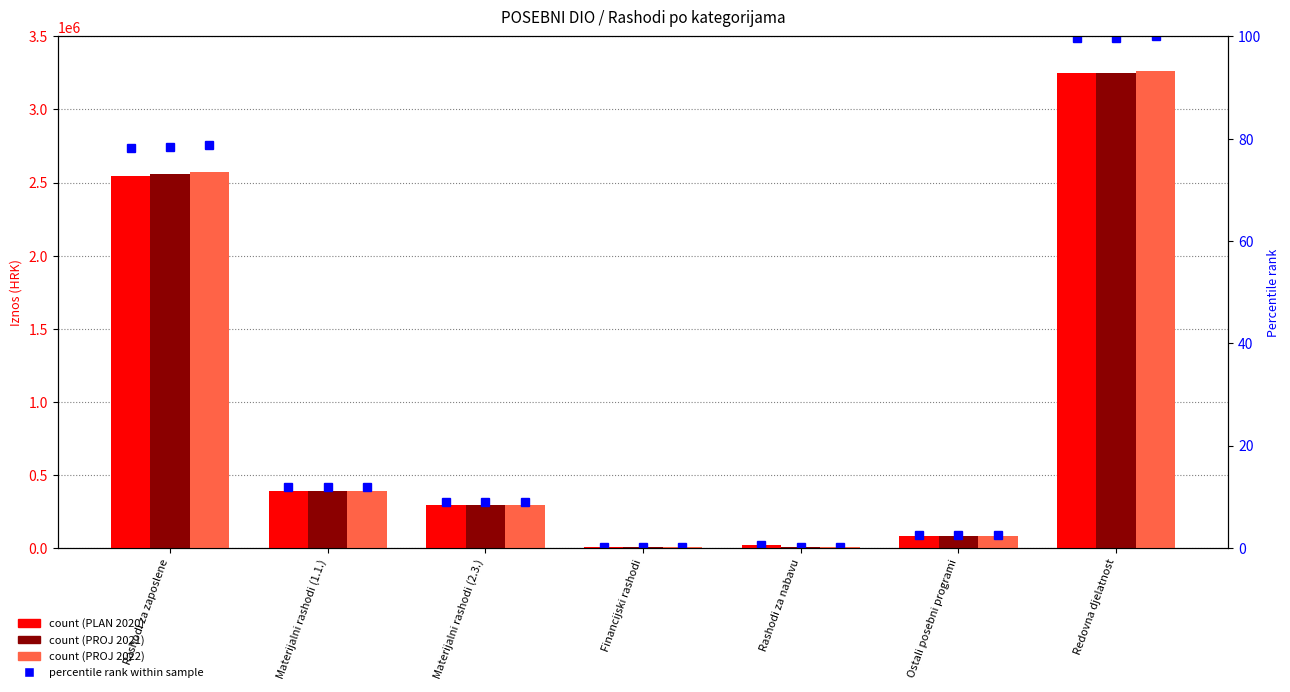

Where does the PROJEKCIJA 2022 series first go above 292900?

Rashodi za zaposlene